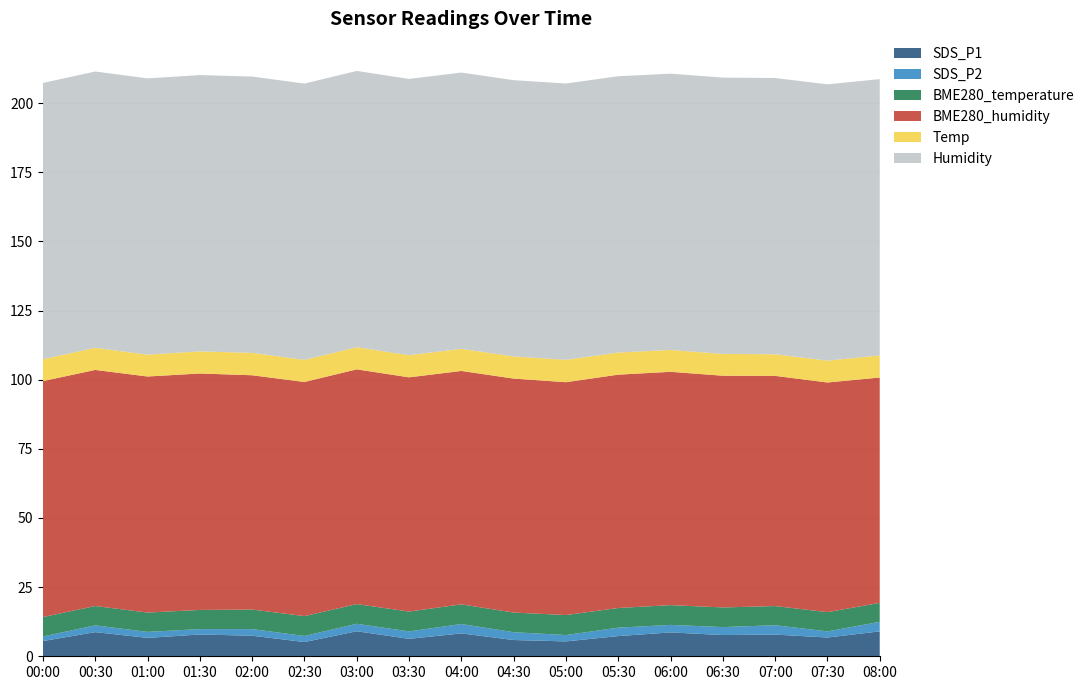

Reading right to left, transcribe all the data shown in this chart.

SDS_P1: 9.0	6.8	7.8	7.7	8.6	7.3	5.4	5.9	8.3	6.3	9.1	5.2	7.4	7.9	6.7	8.7	5.5
SDS_P2: 3.5	2.2	3.4	2.9	2.7	3.0	2.3	2.8	3.4	2.7	2.7	2.2	2.4	1.9	2.2	2.5	1.7
BME280_temperature: 6.8	7.0	6.9	7.1	7.1	7.1	7.2	7.1	7.1	7.2	7.1	7.2	7.1	6.9	7.0	7.0	7.0
BME280_humidity: 81.5	83.0	83.2	83.8	84.4	84.4	84.2	84.6	84.4	84.7	84.9	84.7	84.7	85.5	85.3	85.4	85.3
Temp: 8.0	7.9	7.8	7.9	7.9	8.0	8.1	8.0	8.0	8.0	8.0	8.0	8.1	8.0	7.9	8.0	7.9
Humidity: 99.9	99.9	99.9	99.9	99.9	99.9	99.9	99.9	99.9	99.9	99.9	99.9	99.9	99.9	99.9	99.9	99.9